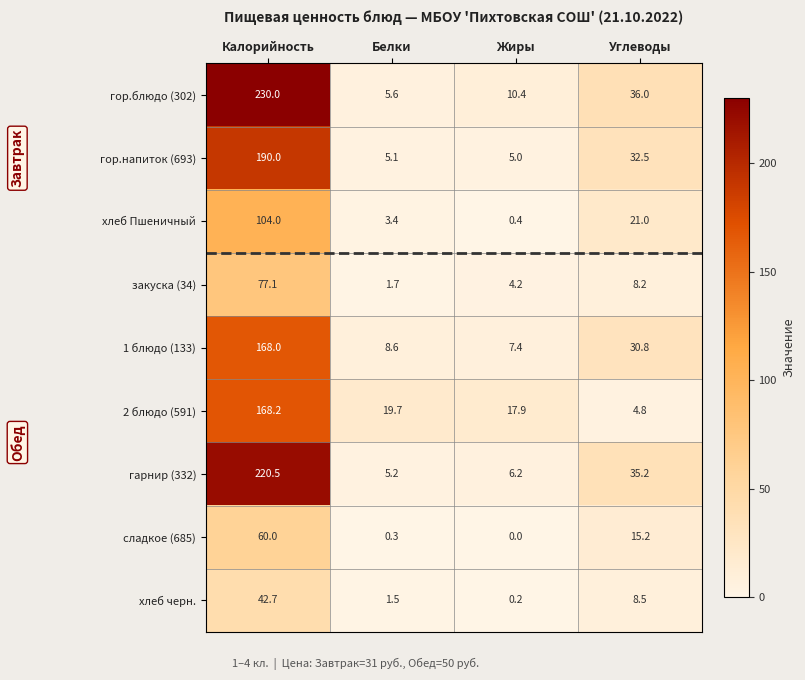

At how many categories does at least one series exceed 112?

1